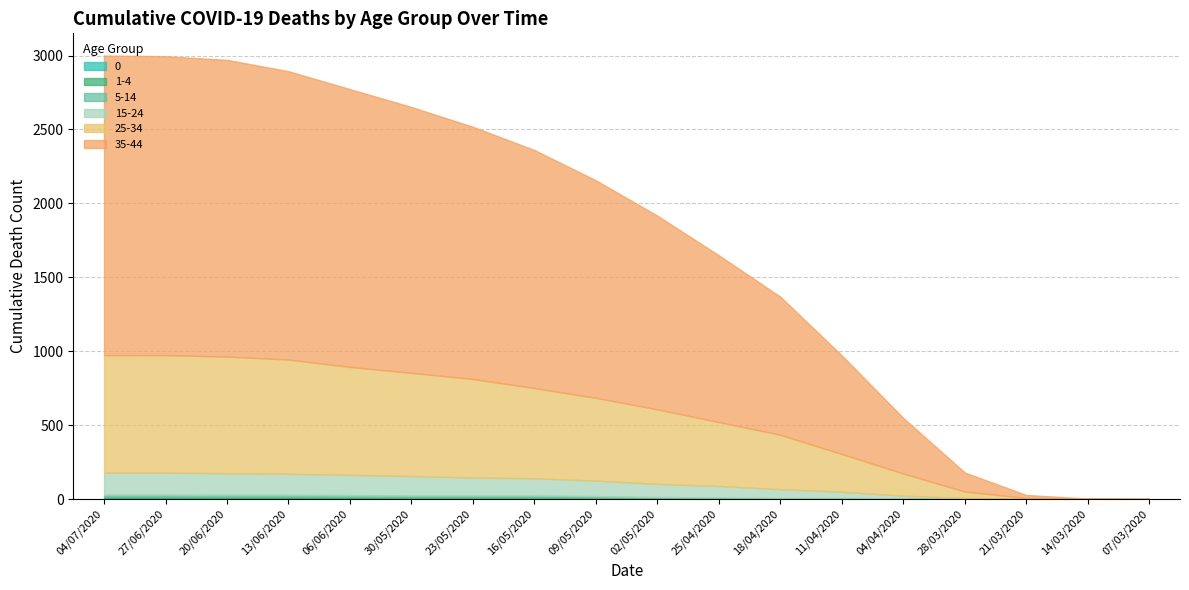

The 35-44 series shows 2736 at 06/06/2020. True or false?

False